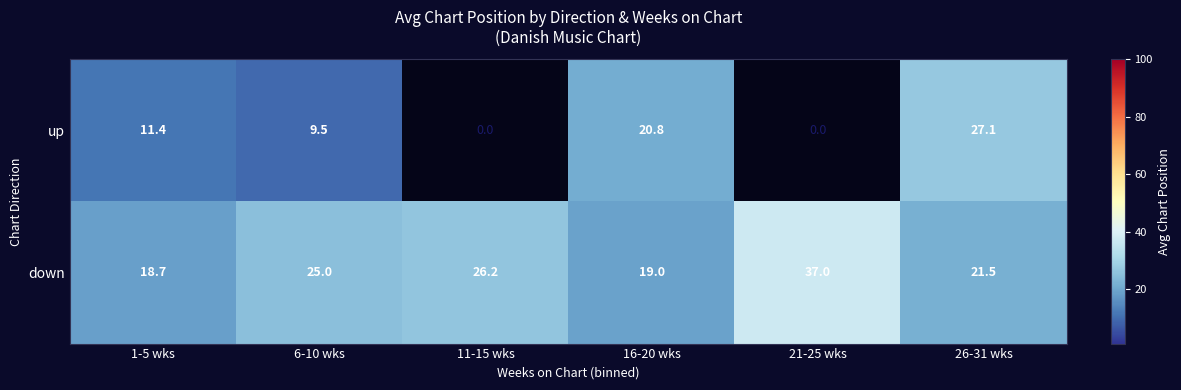

True or false: down has a value of 8.0 at 1-5 wks.

False